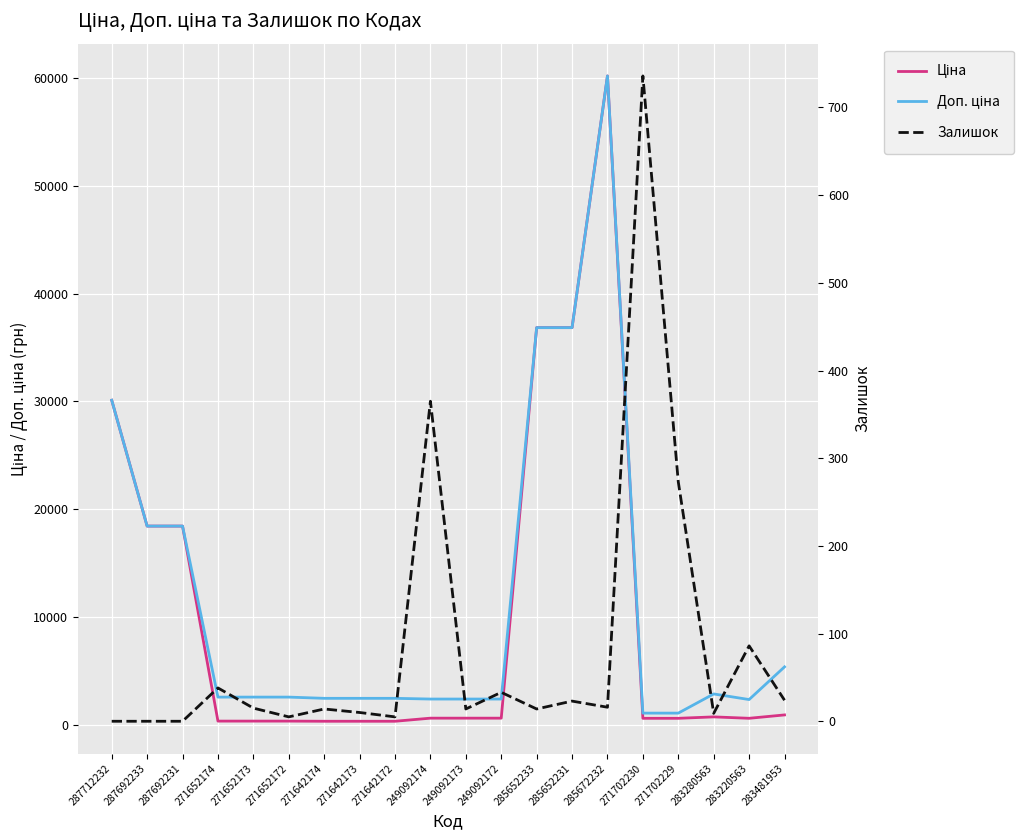

True or false: Ціна and Залишок cross at least once.

True